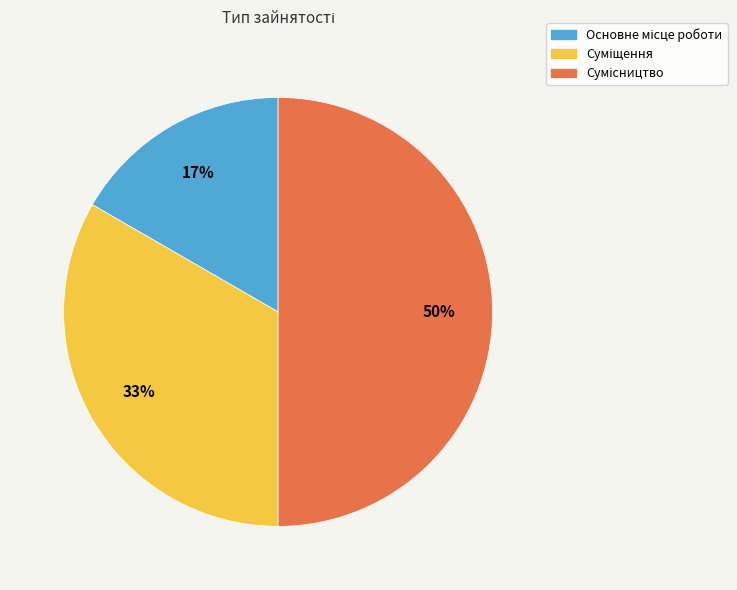

To the nearest percent, what is the difference between the largest and smallest slice percentages?

33%